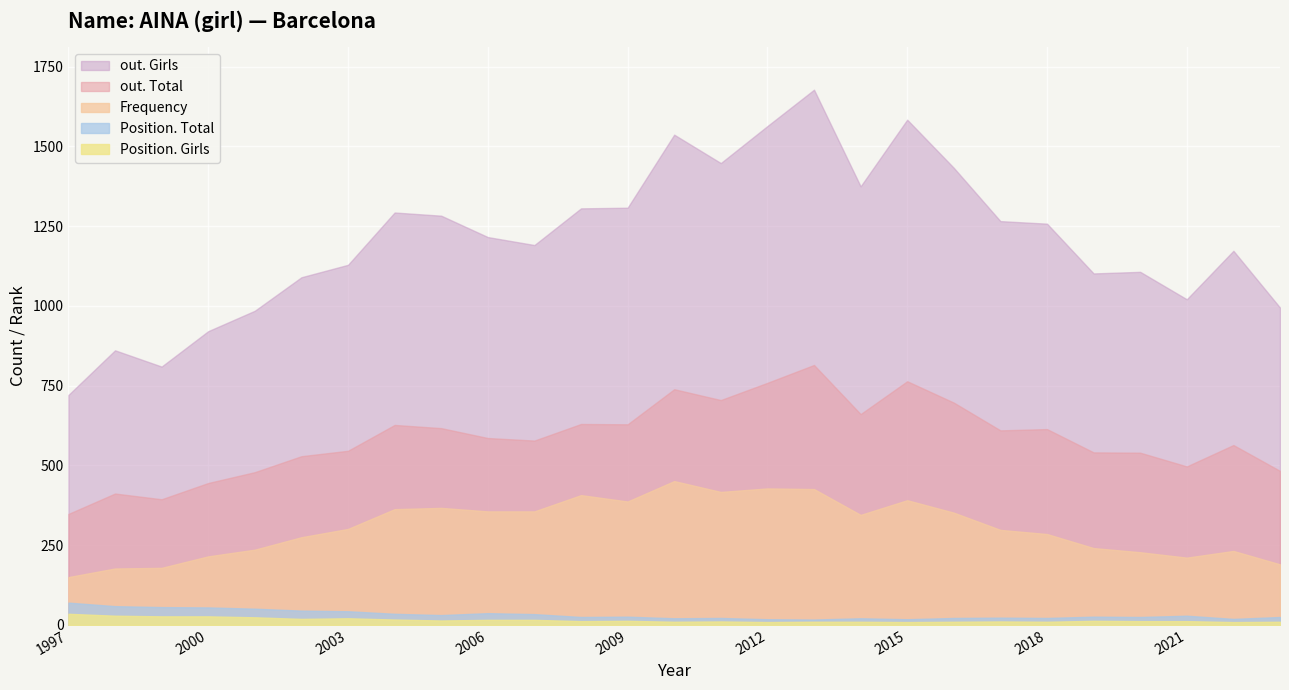

What is the difference between the maximum and minimum values in the Frequency series?

301